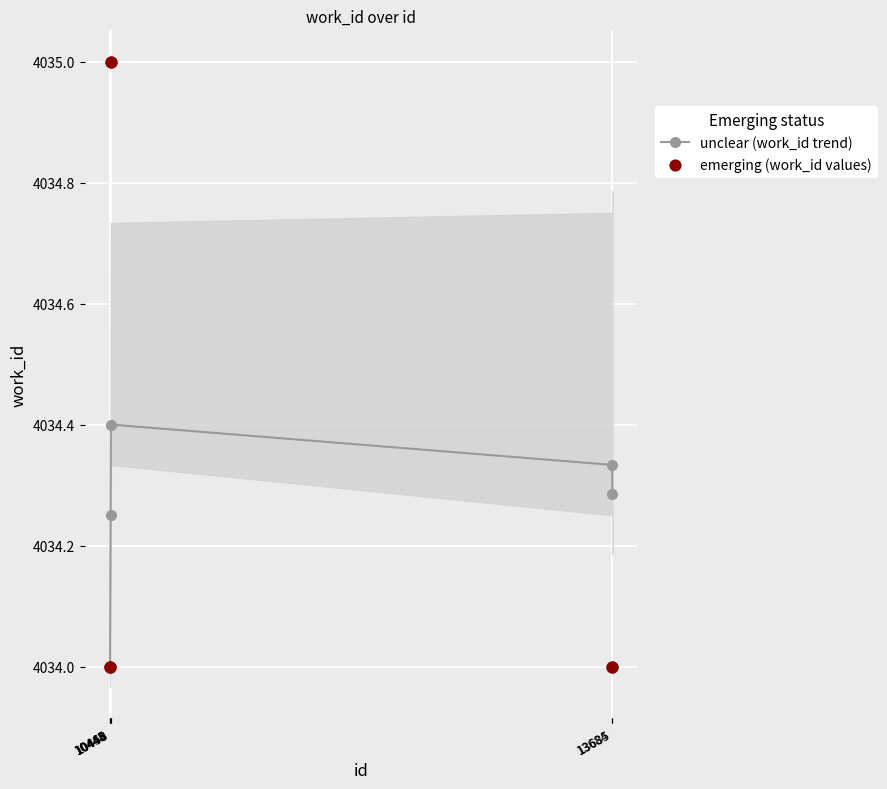

What are all the series names shown in the legend?

unclear (work_id trend), emerging (work_id values)